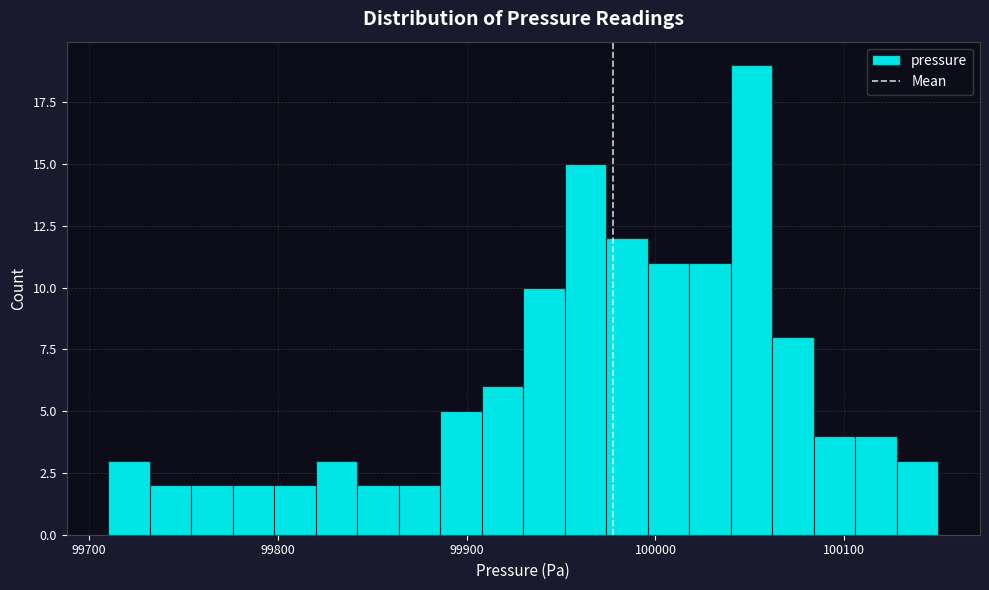

Around what value on the x-axis is the tallest bar? Give the approximate position of its centre, as read against the axis.

100050